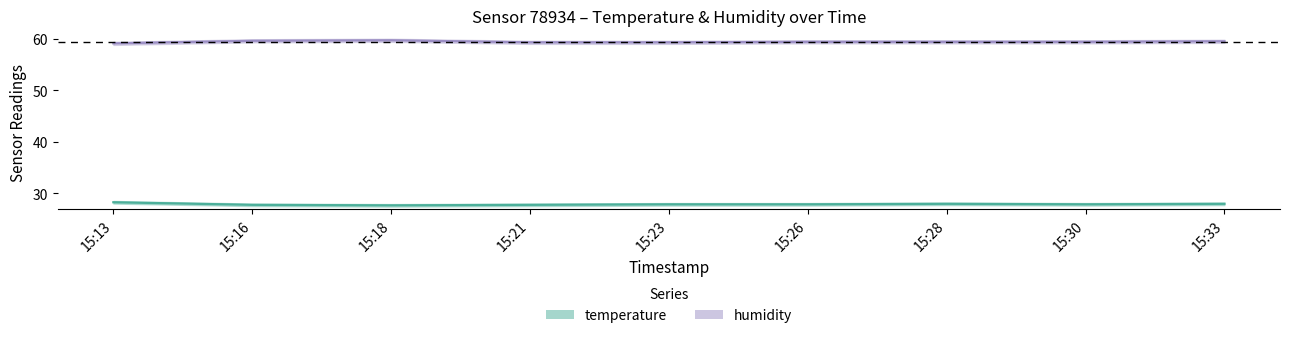

At 15:18, list the series in order from smallest to largest.

temperature, humidity